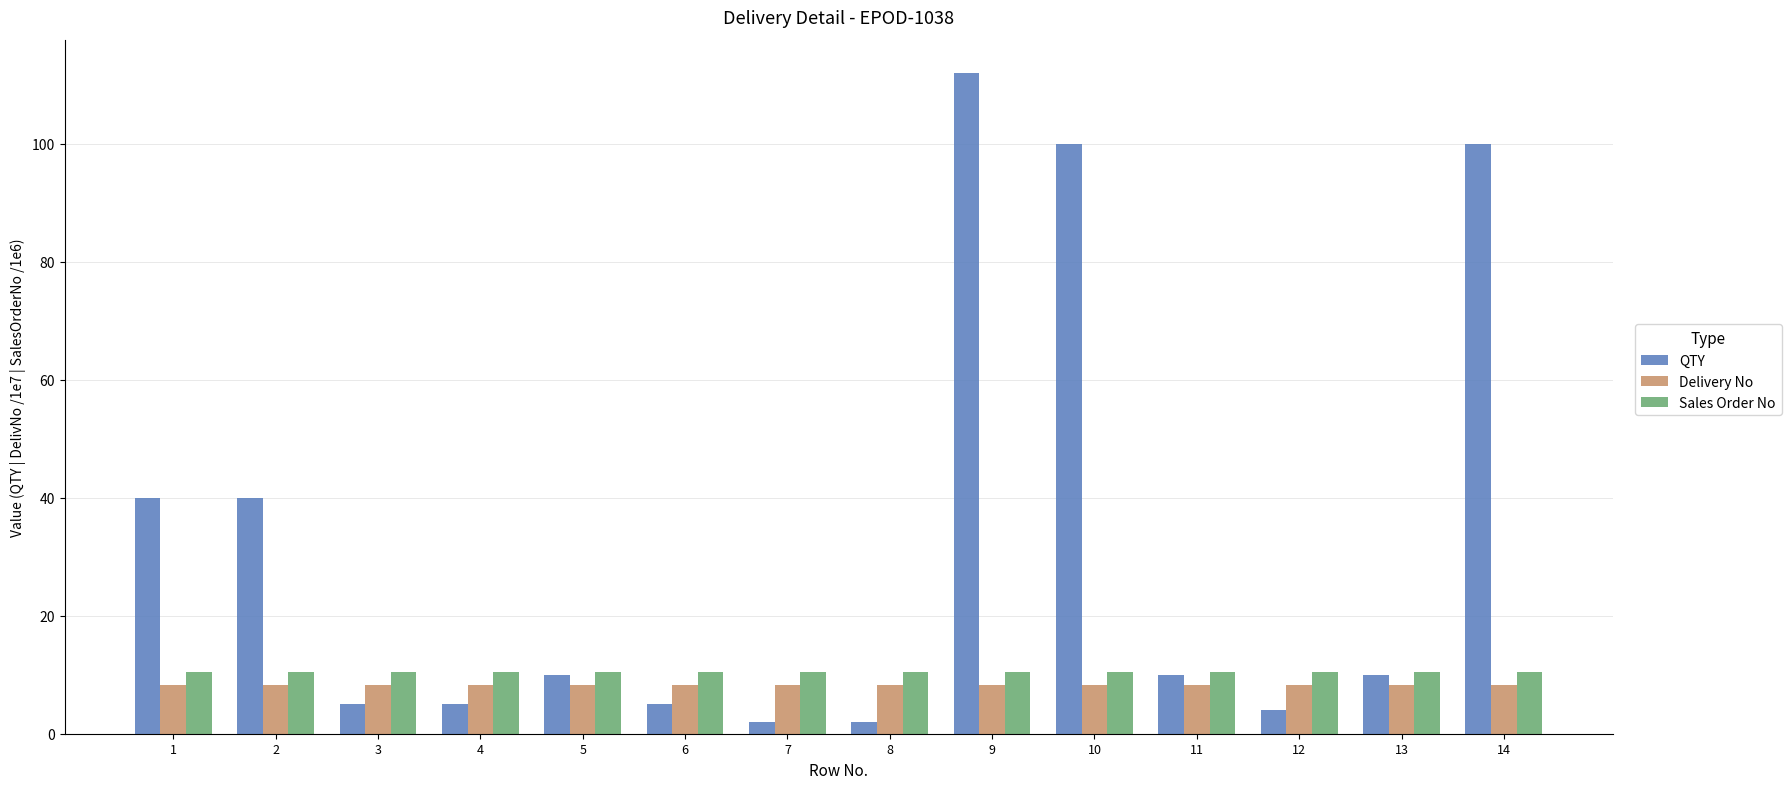

Which category has the highest value across all series?

9